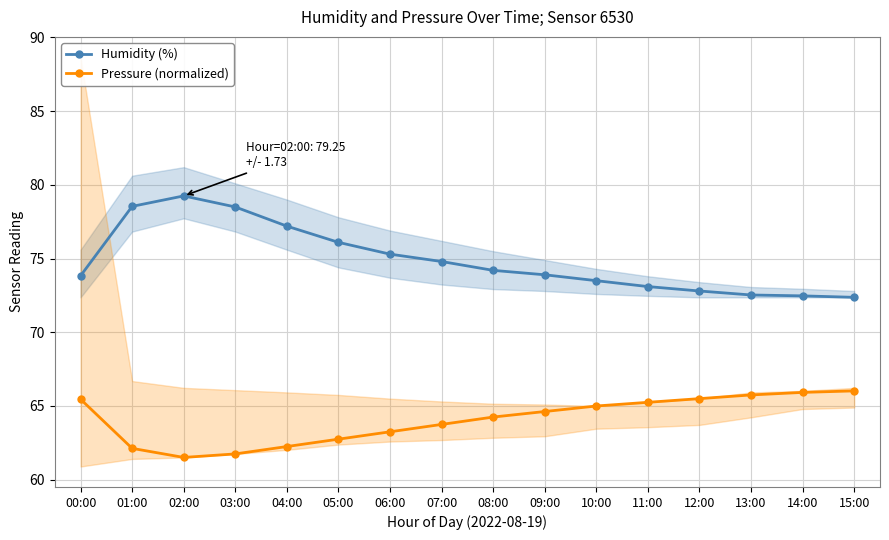

Is it true that Pressure (normalized) equals 111.1 at 11:00?

False